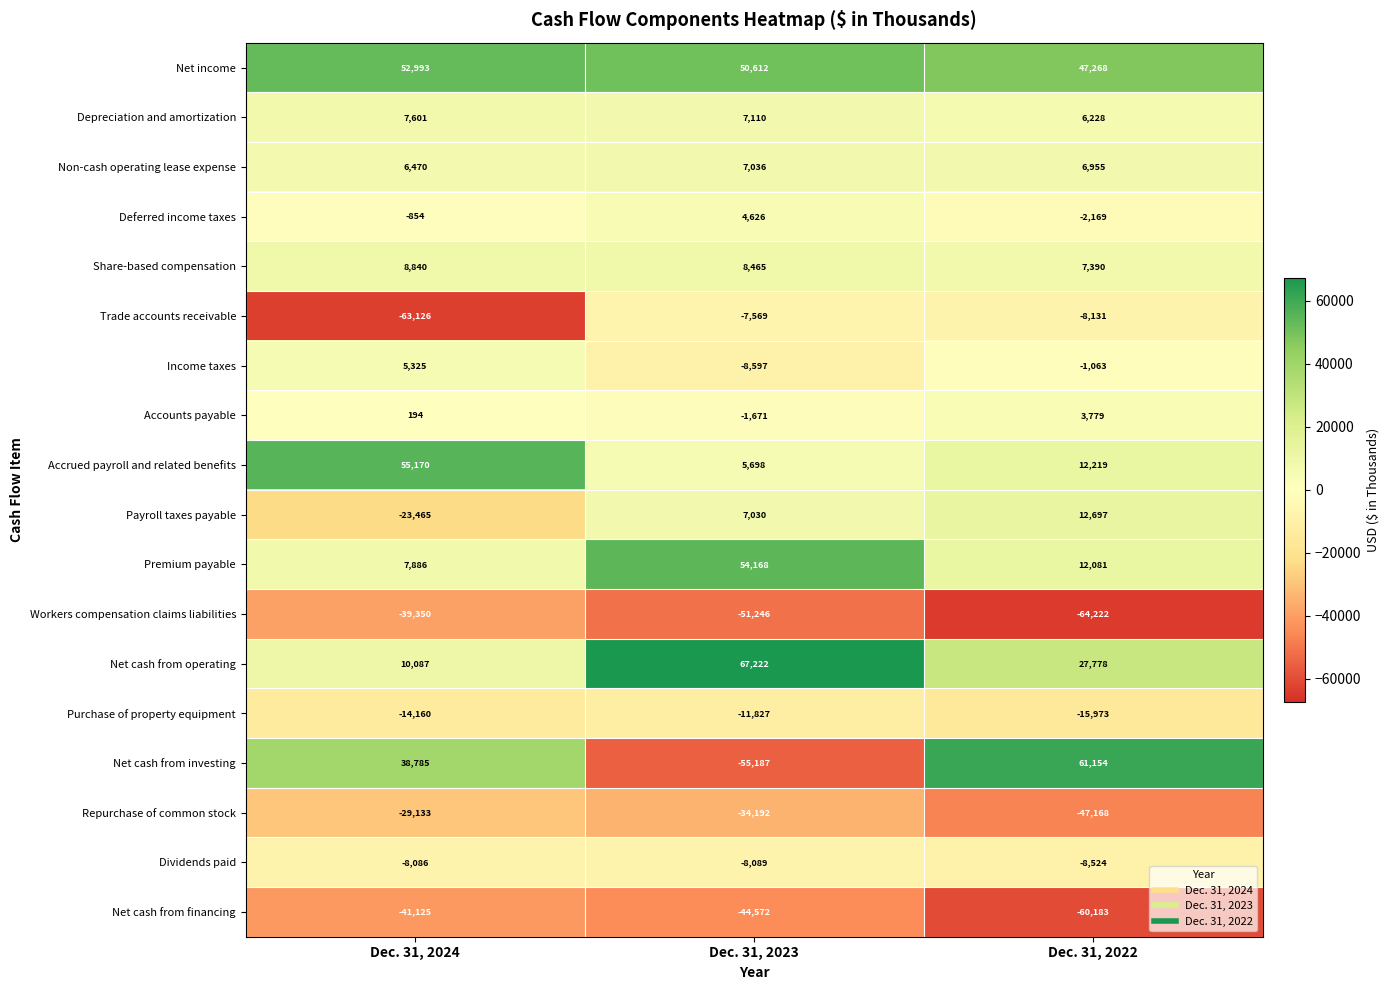

The value of Deferred income taxes at Dec. 31, 2024 is -854. True or false?

True